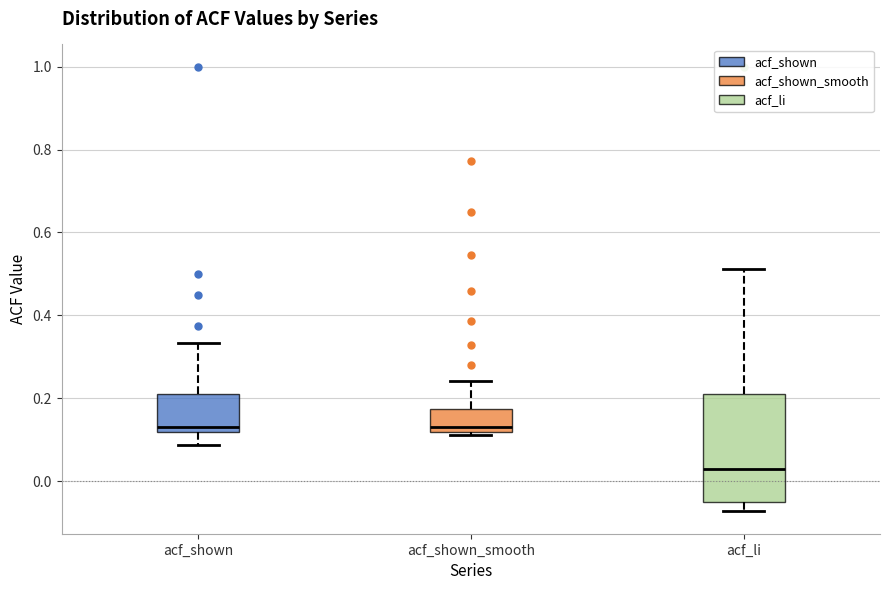

Which box's median line is the lowest?

acf_li